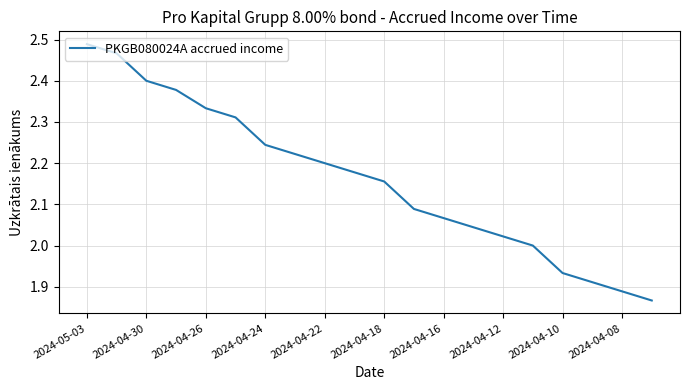

What is the difference between the maximum and minimum values?

0.6